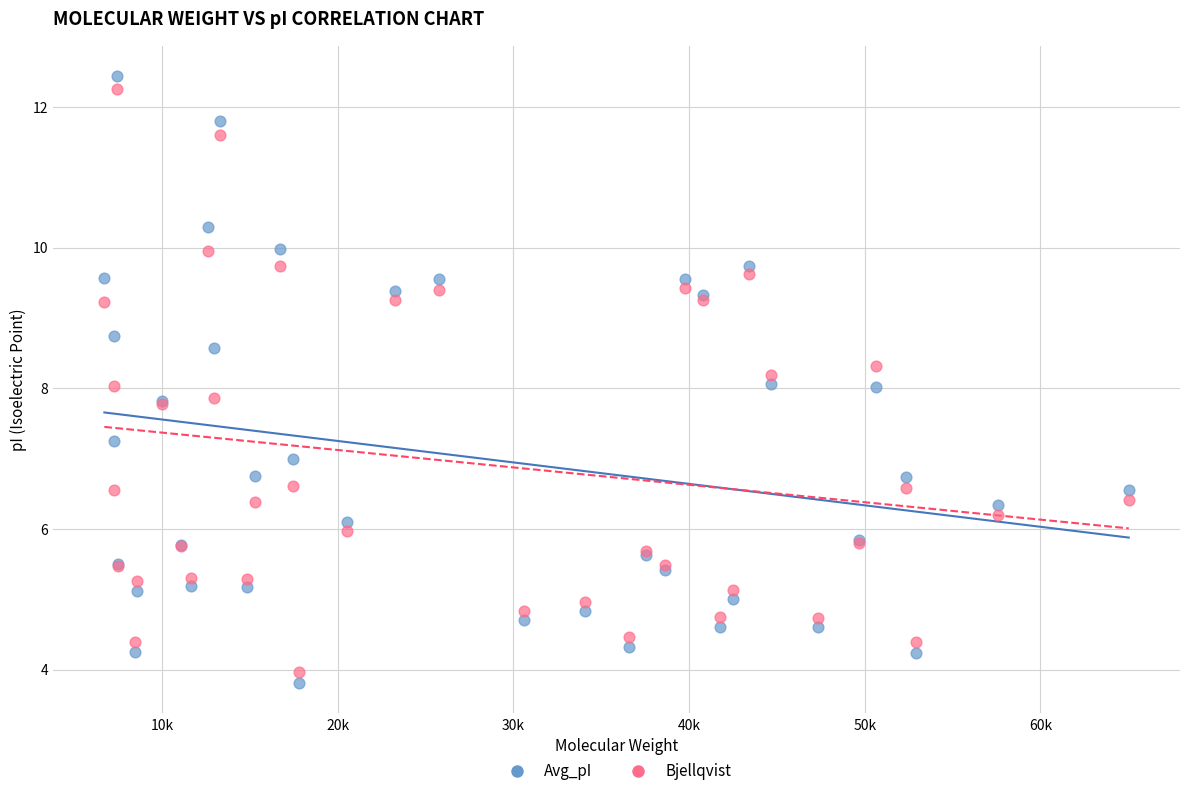

Which series reaches the minimum Y coordinate?

Avg_pI